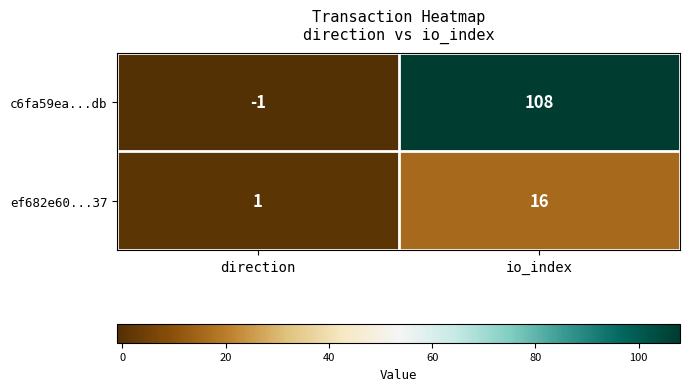

What is the spread (max minus min) of values at io_index?

92